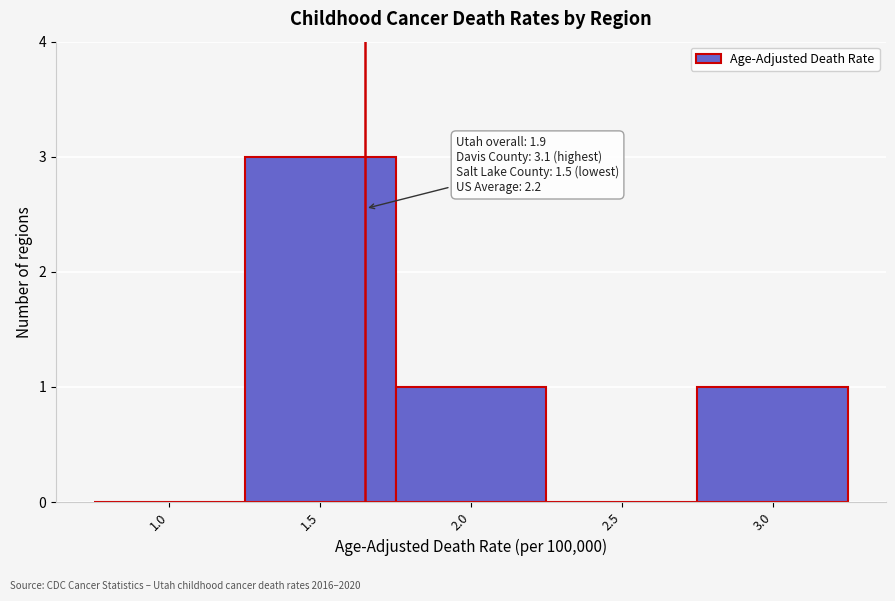

Reading left to right, list all the values displayed in this chart.

1.0=0	1.5=3	2.0=1	2.5=0	3.0=1